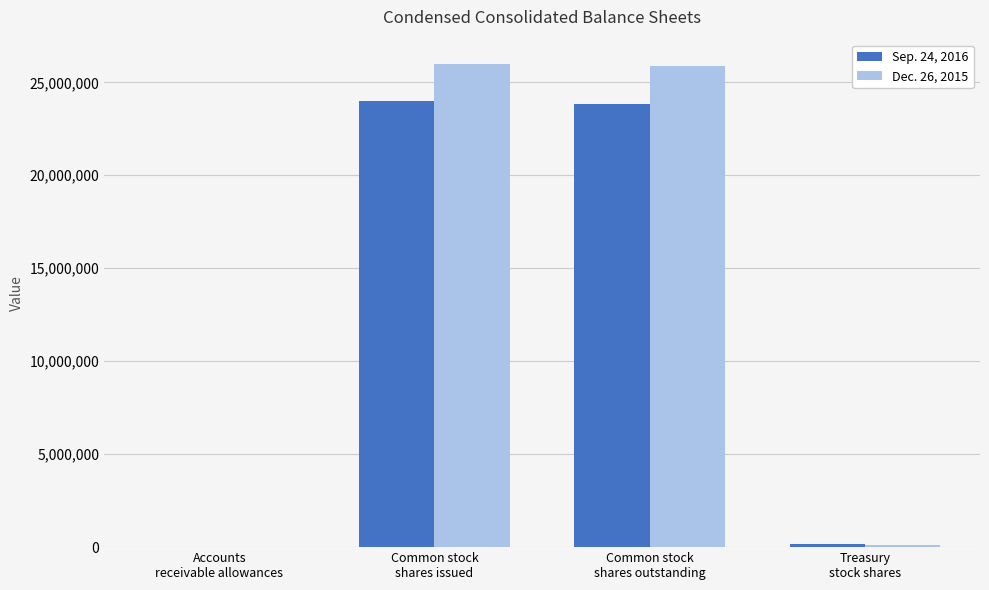

Where is Sep. 24, 2016 nearest to the value 11985949?

Common stock
shares outstanding